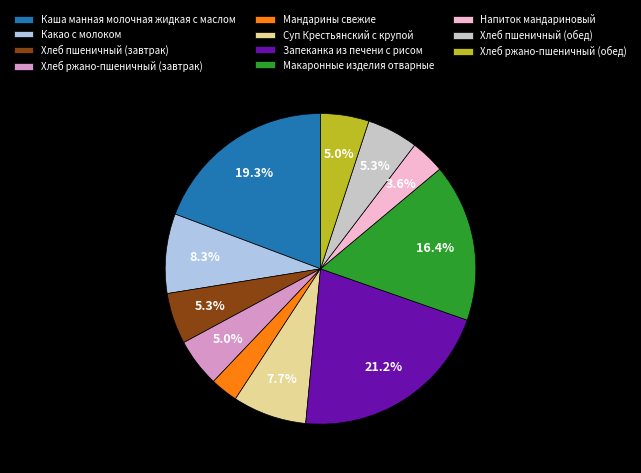

Count the number of slices in the pie.

11